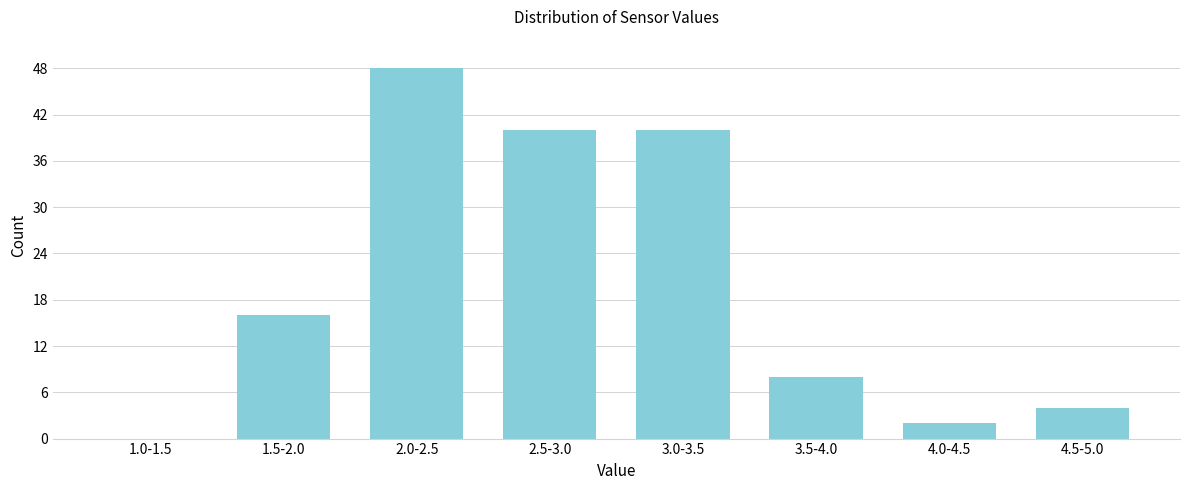

Reading left to right, transcribe all the data shown in this chart.

1.0-1.5=0	1.5-2.0=16	2.0-2.5=48	2.5-3.0=40	3.0-3.5=40	3.5-4.0=8	4.0-4.5=2	4.5-5.0=4